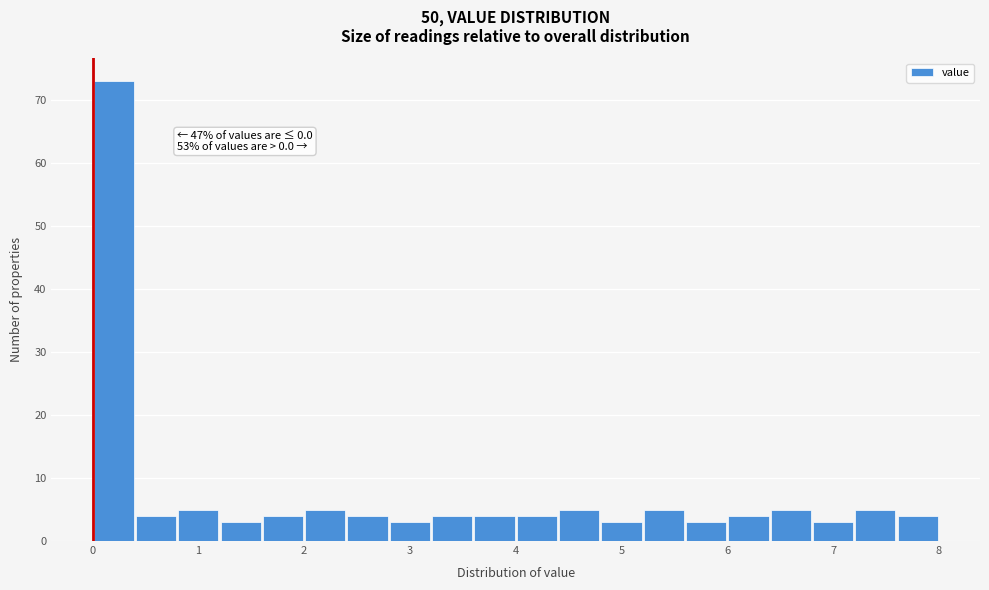

Which range on the x-axis has the tallest bar?

0.0 to 0.4